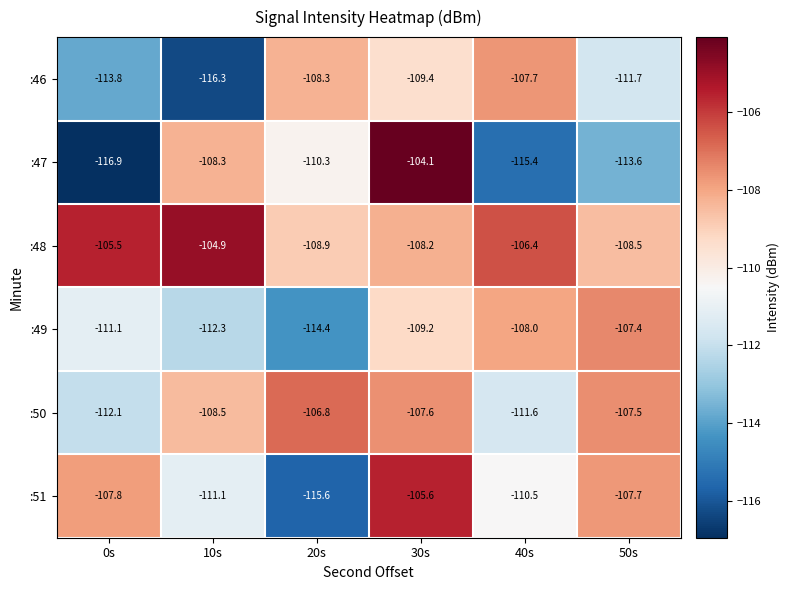

How many data points does each series have?

6